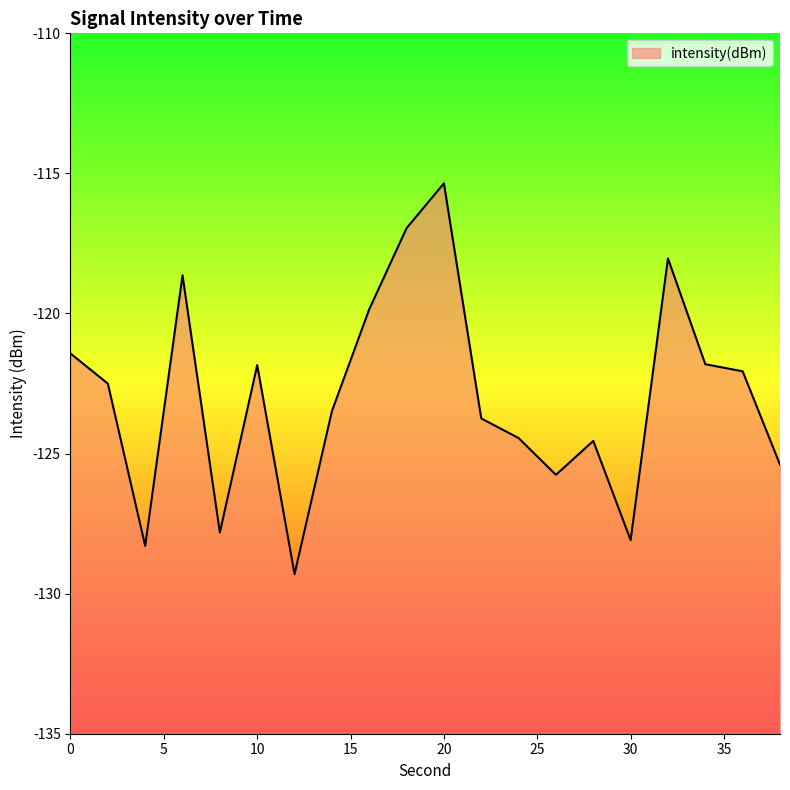

Count the number of data series in this chart.

1